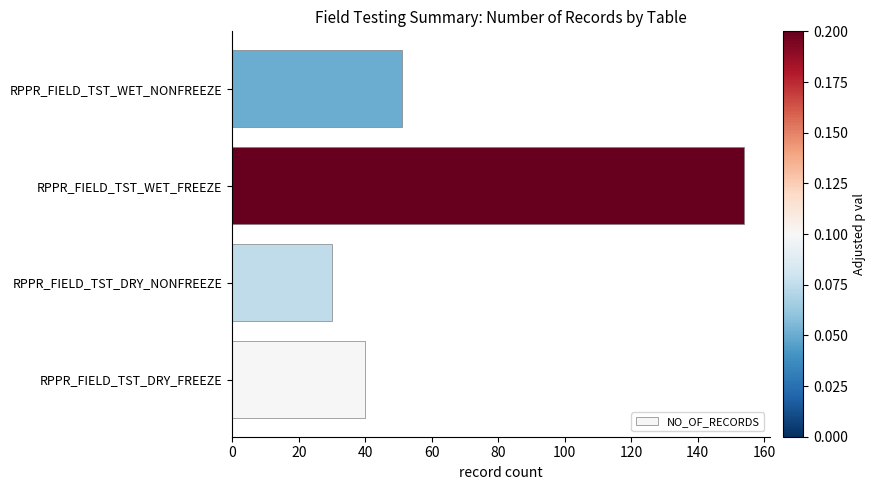

Between RPPR_FIELD_TST_DRY_NONFREEZE and RPPR_FIELD_TST_DRY_FREEZE, which is larger?

RPPR_FIELD_TST_DRY_FREEZE